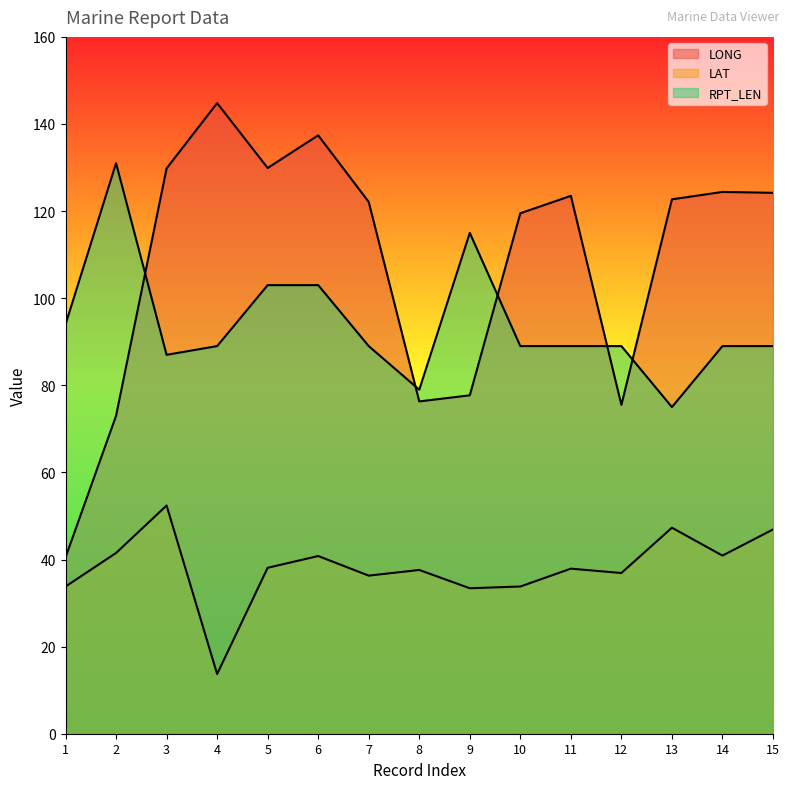

How many data points in LAT are less than 37?

6